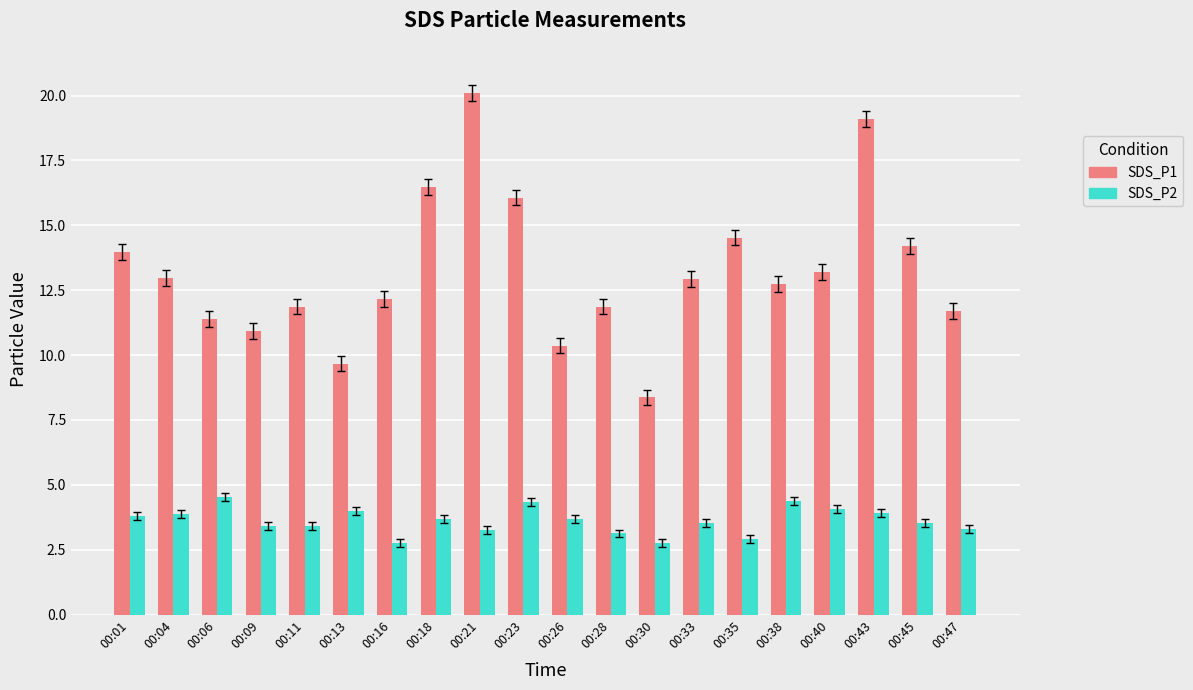

True or false: SDS_P1 has a value of 32.3 at 00:21.

False